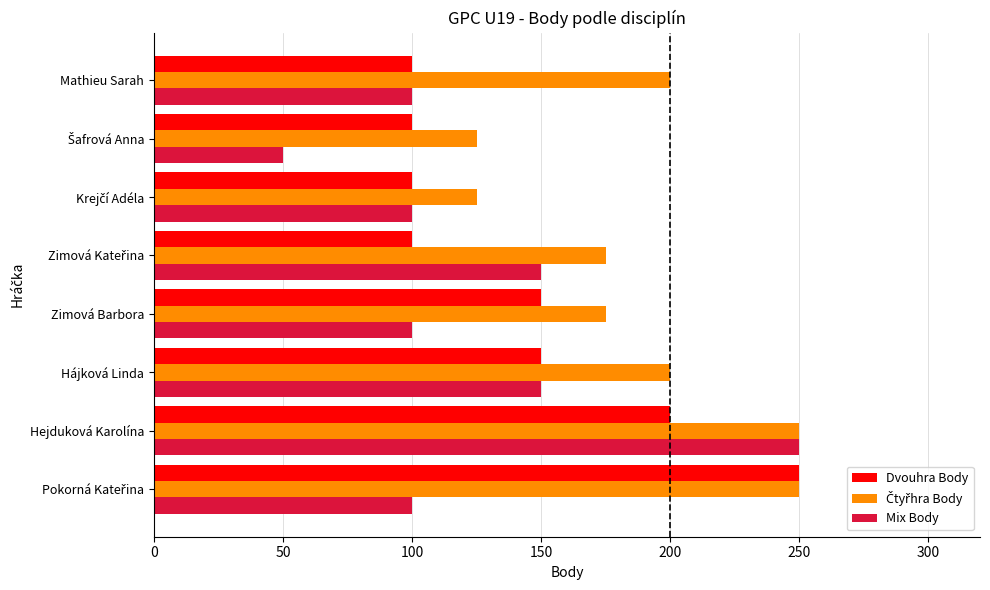

The value of Dvouhra Body at Zimová Barbora is 62. True or false?

False